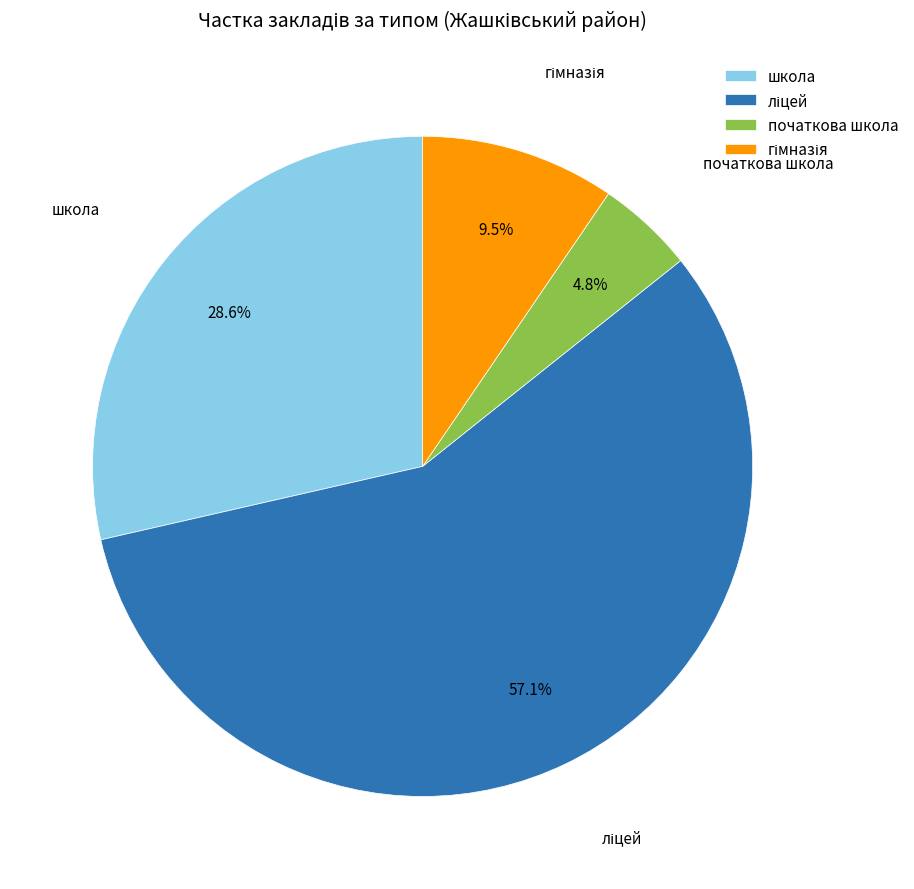

How many segments does this pie chart have?

4